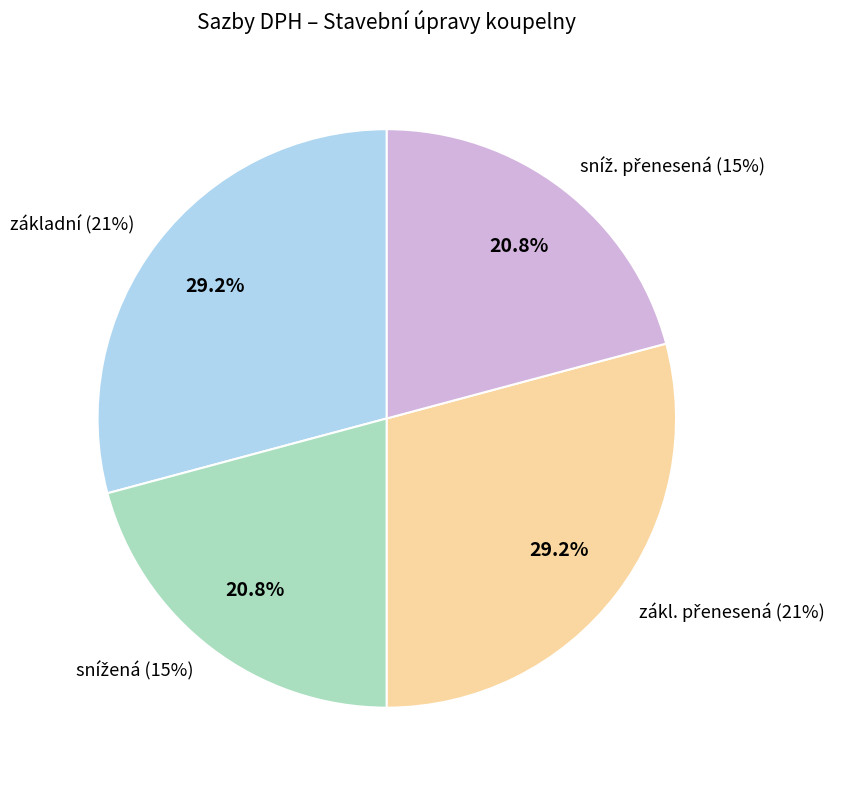

Does sníž. přenesená (15%) account for over 50% of the chart?

No